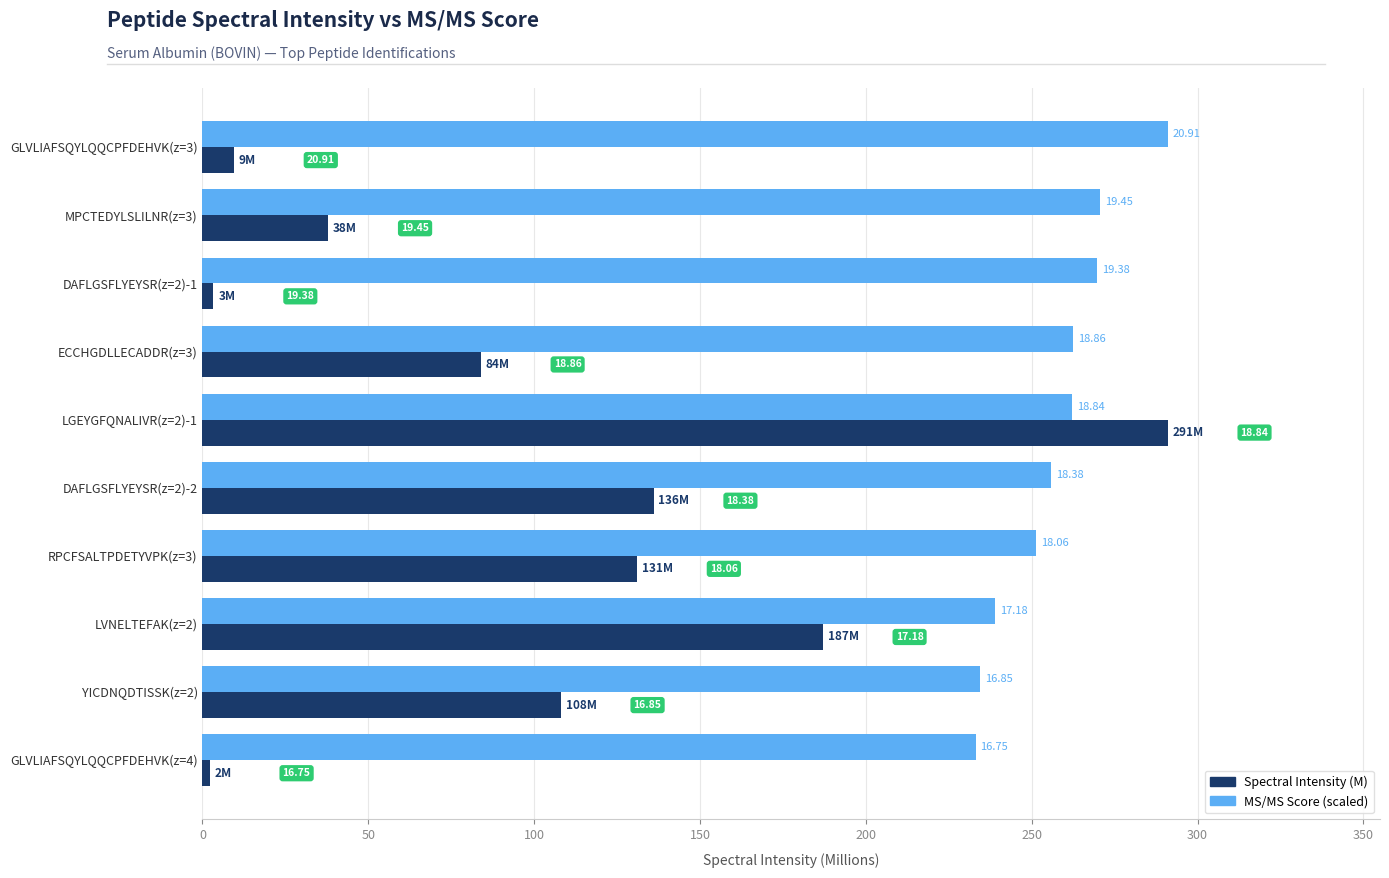

What are all the series names shown in the legend?

Spectral Intensity (M), MS/MS Score (scaled)